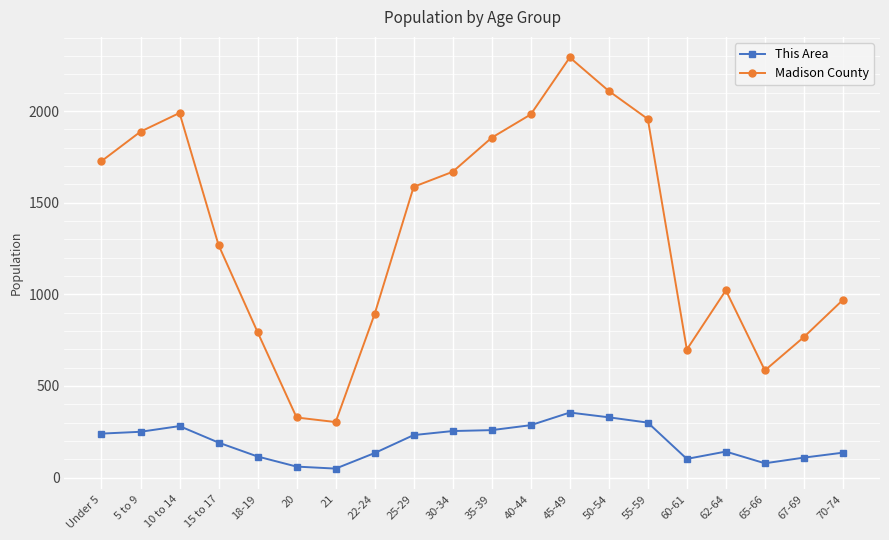

Count the number of categories in the chart.

20